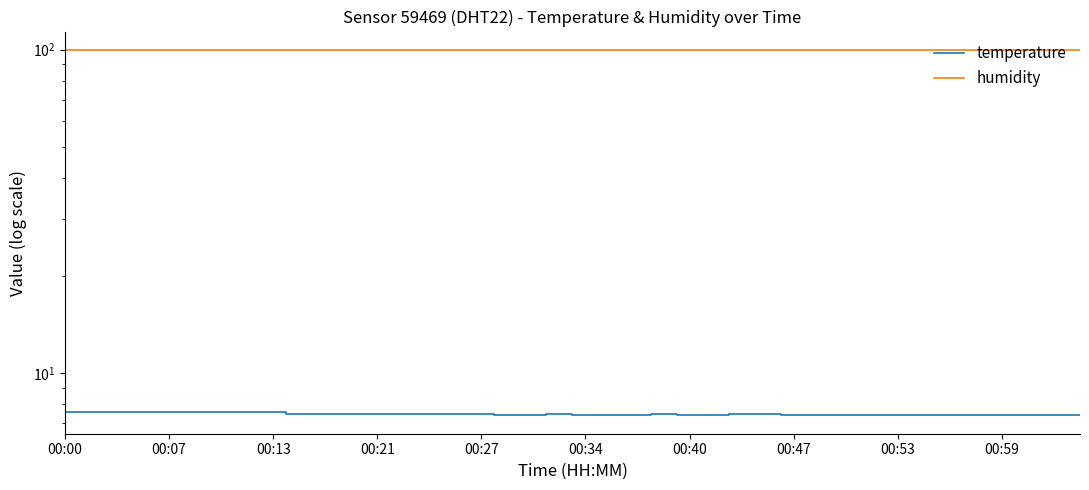

What is the label of the 11th point from the left?

10